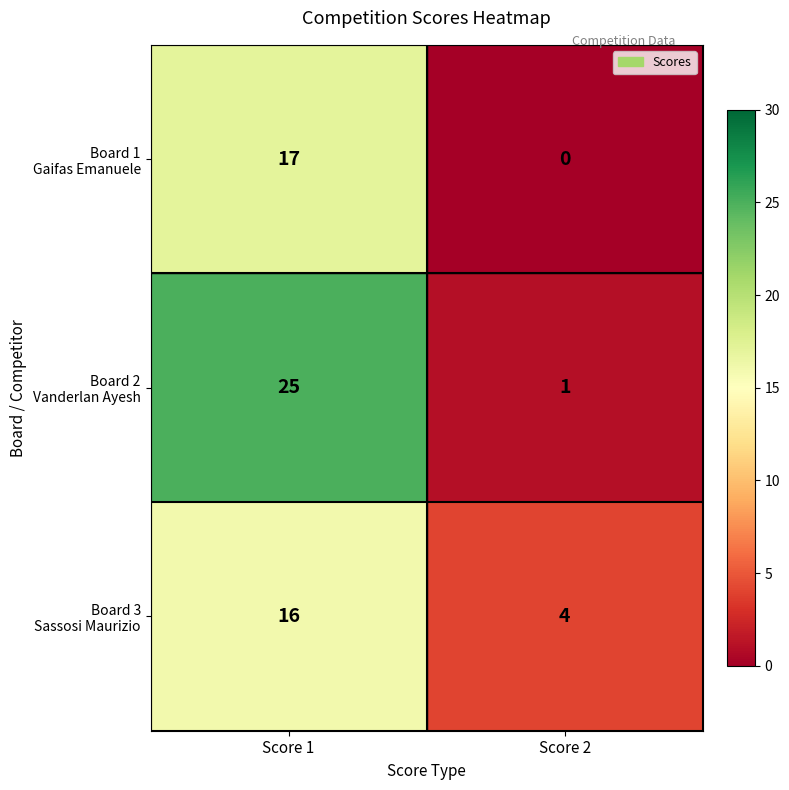

What is the greatest value displayed?

25